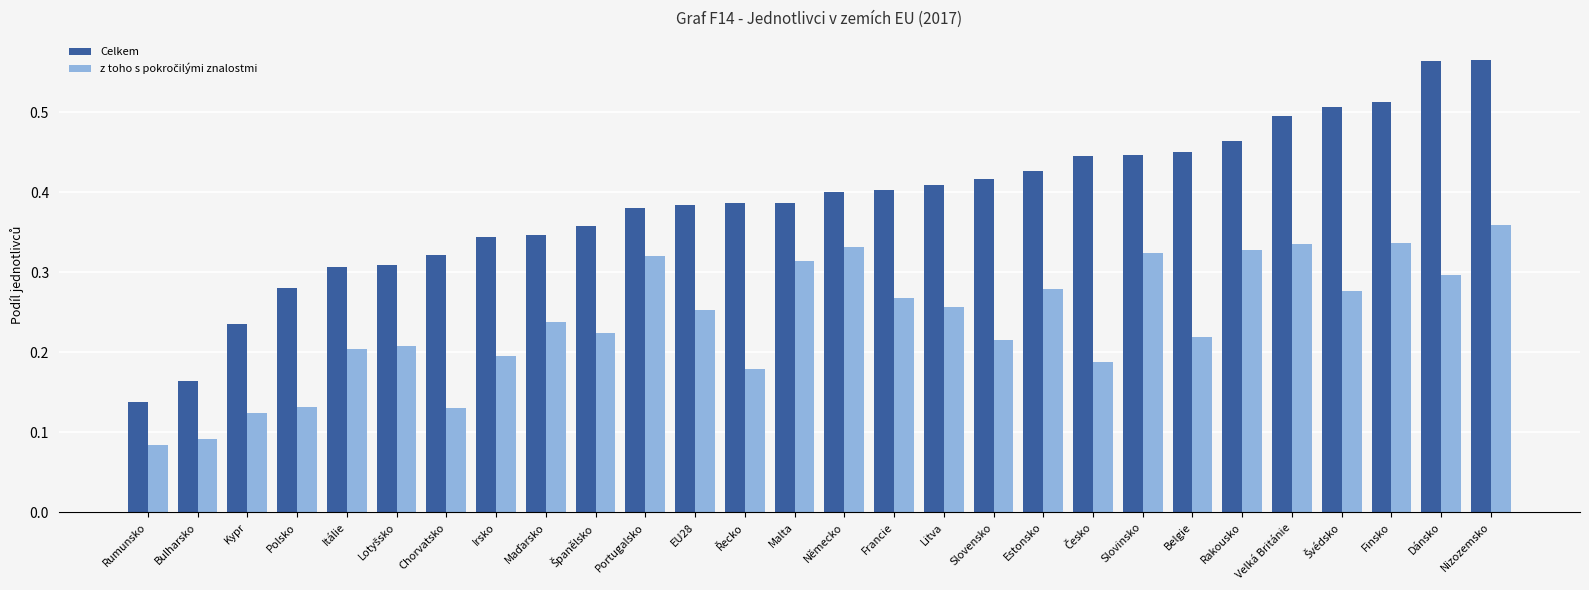

True or false: Celkem has a value of 0.7 at Belgie.

False